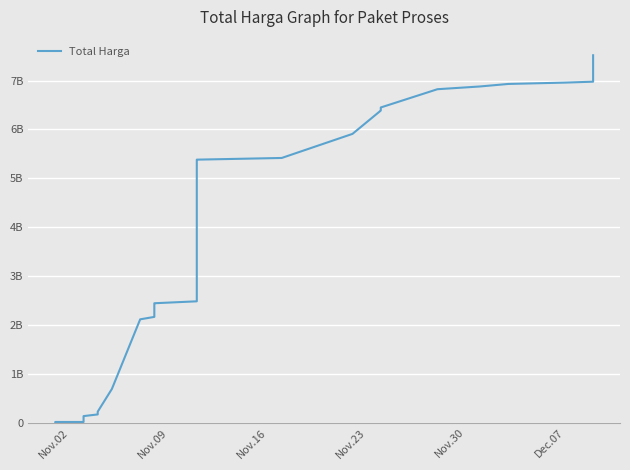

How many data points are above 2172852885?

17